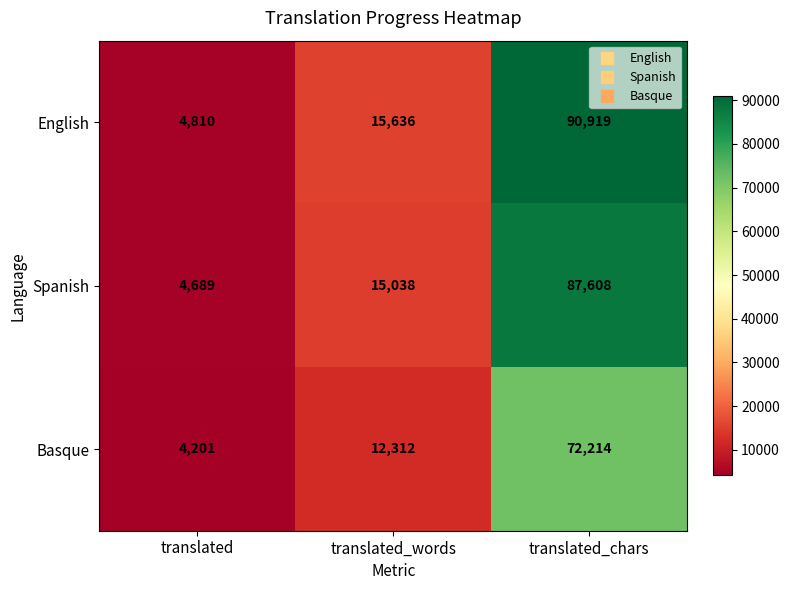

Rank the series by their average value, from highest to lowest.

English, Spanish, Basque